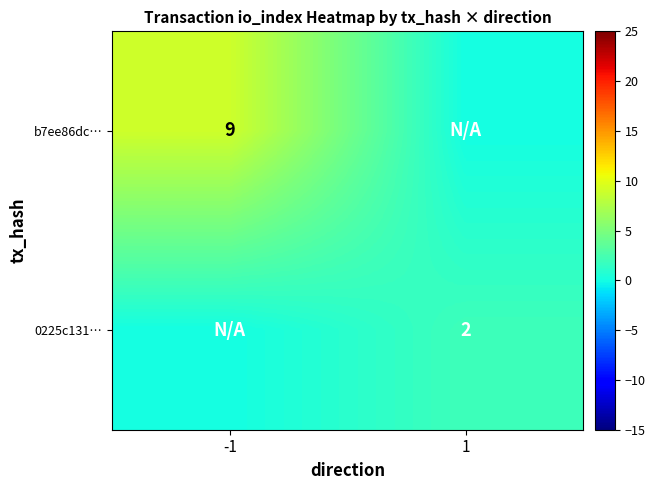

Is the value of 0225c131… at 1 greater than the value of b7ee86dc… at -1?

No